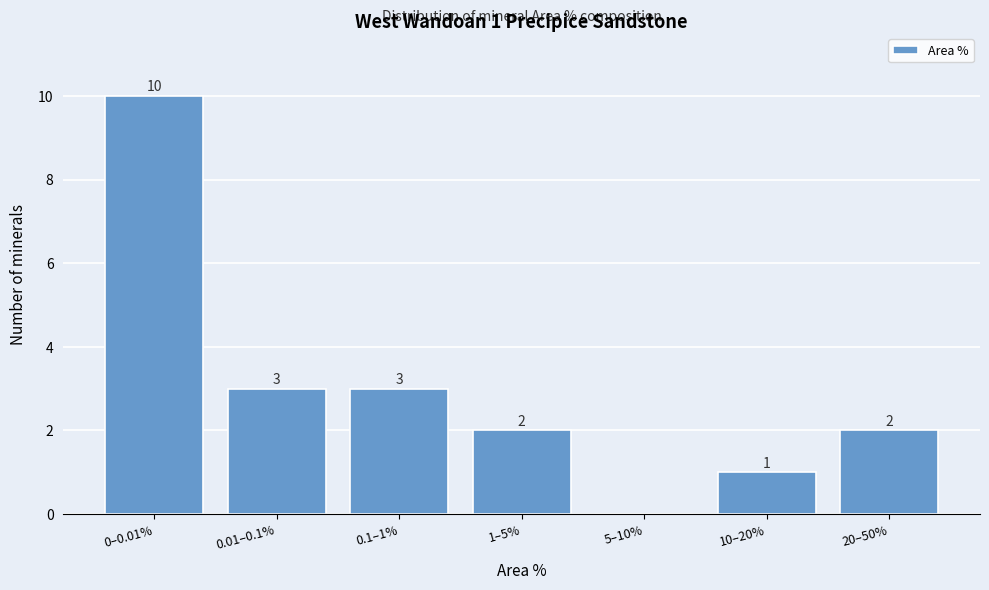

Reading left to right, list all the values displayed in this chart.

0–0.01%=10	0.01–0.1%=3	0.1–1%=3	1–5%=2	5–10%=0	10–20%=1	20–50%=2